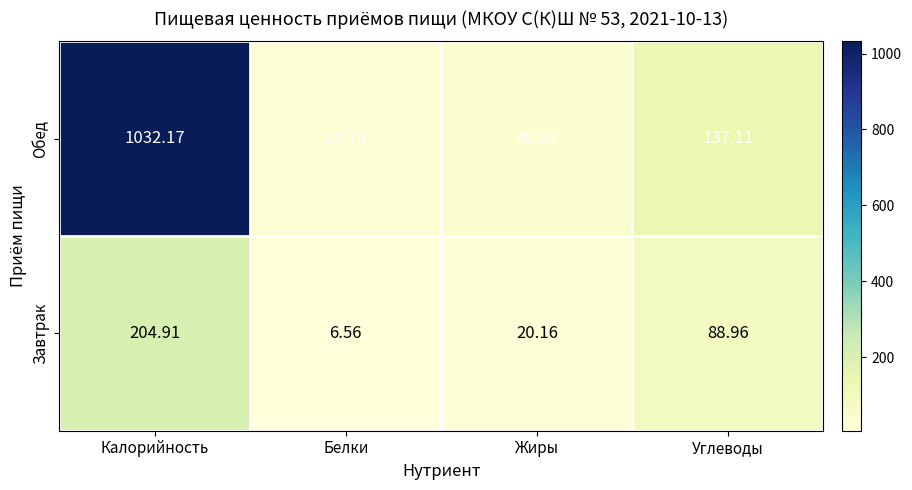

At which label is Завтрак closest to 105?

Углеводы